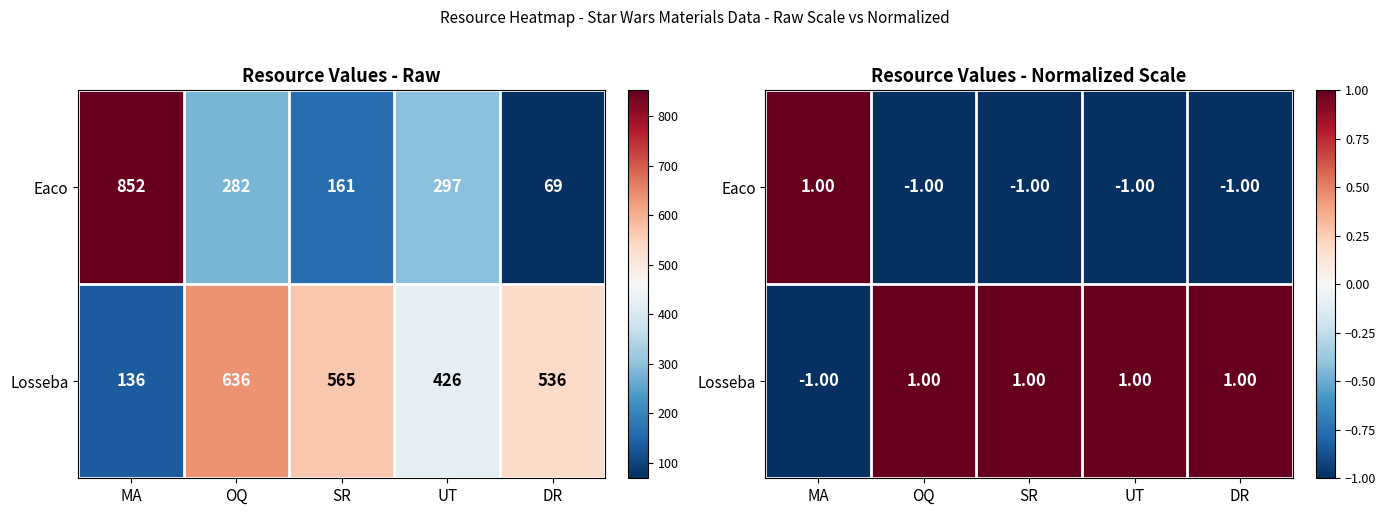

Is it true that Eaco equals -0.7 at UT?

False